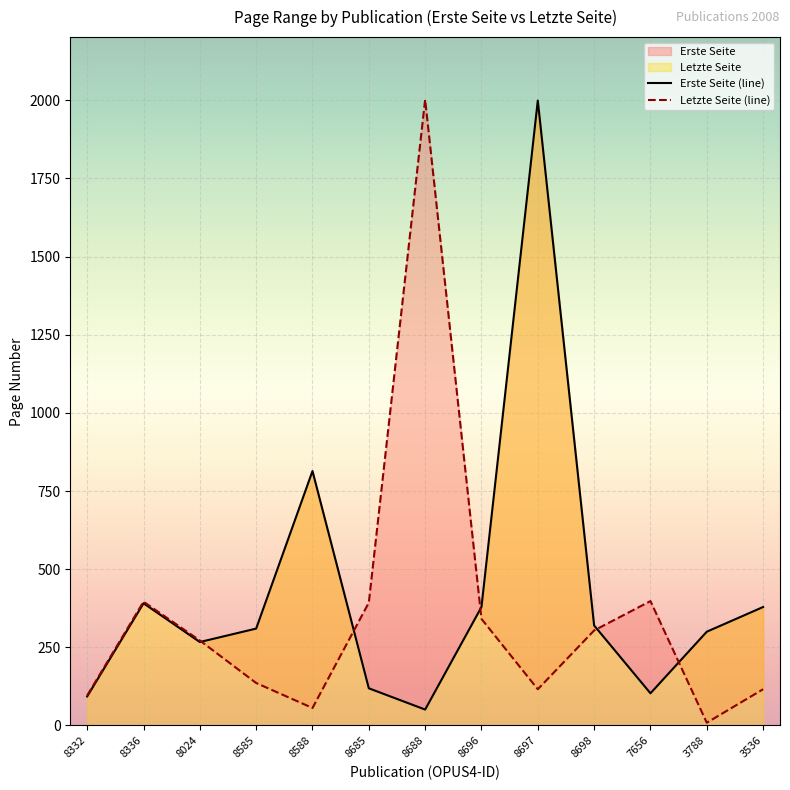

Where is the data nearest to the value 1005?

7656